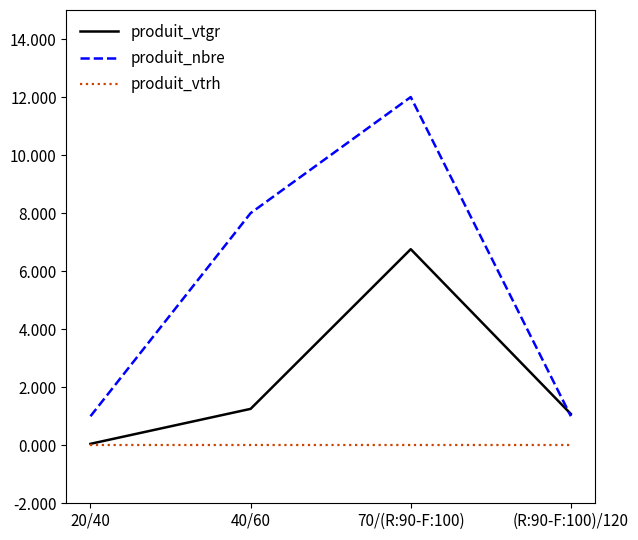

Which series changed the most between 20/40 and 40/60?

produit_nbre